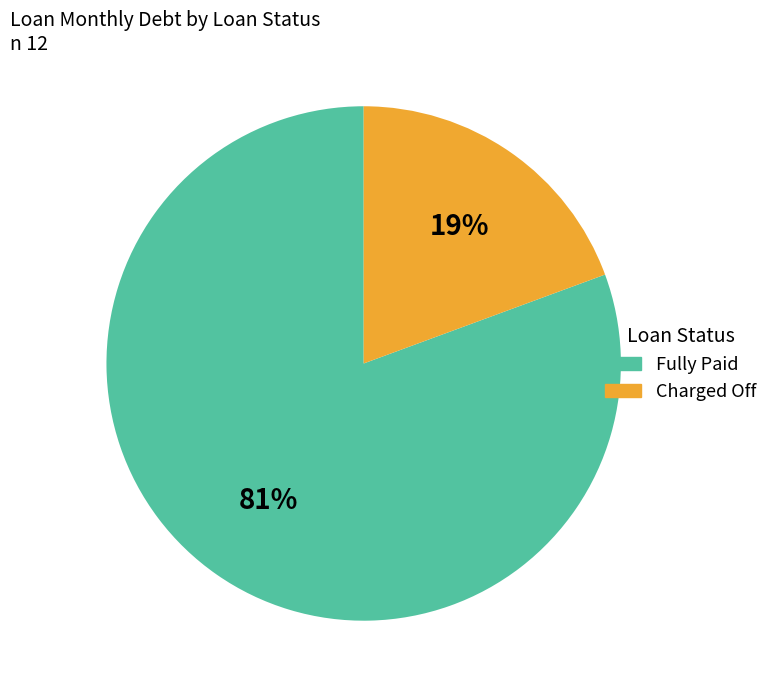

What percentage is the Charged Off slice, to the nearest percent?

19%